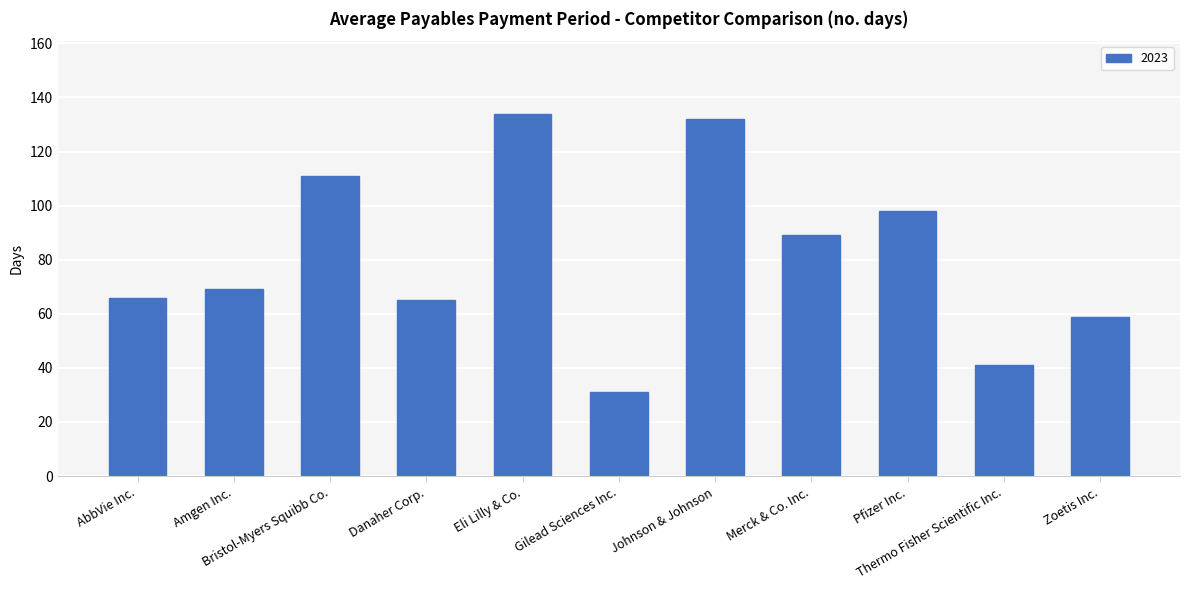

What is the value of the 9th bar from the left?

98